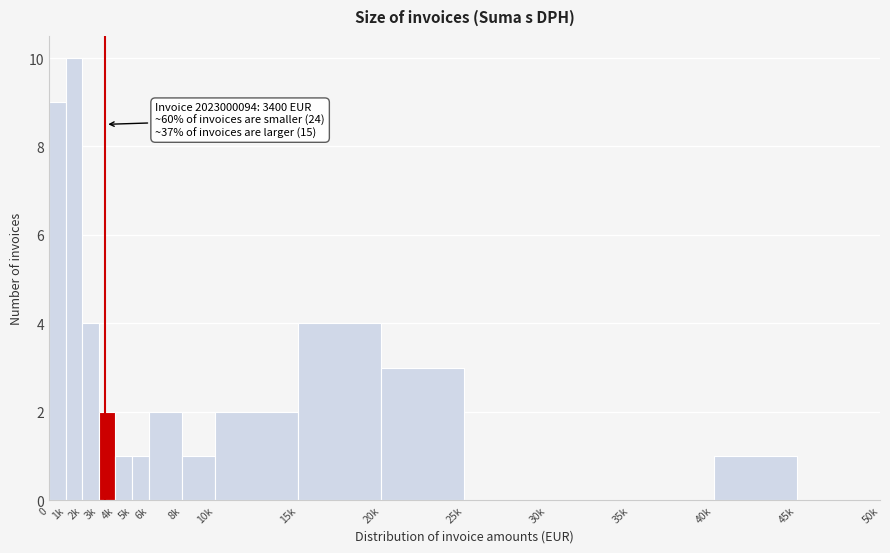

Reading right to left, list all the values displayed in this chart.

45k=0	40k=1	35k=0	30k=0	25k=0	20k=3	15k=4	10k=2	8k=1	6k=2	5k=1	4k=1	3k=2	2k=4	1k=10	0=9